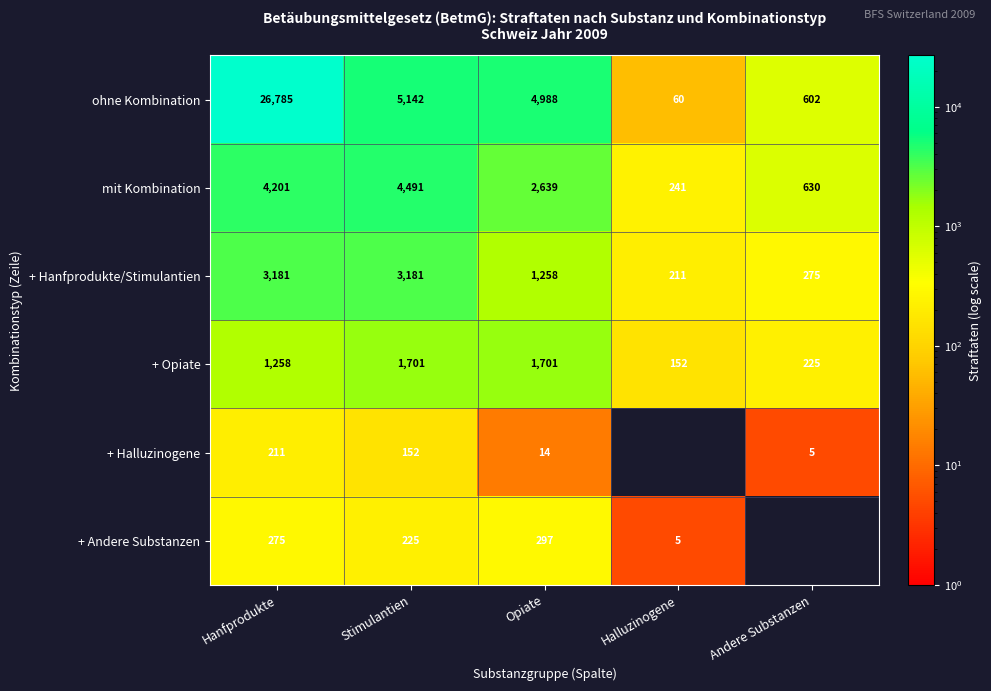

Where is + Hanfprodukte/Stimulantien nearest to the value 1696?

Opiate